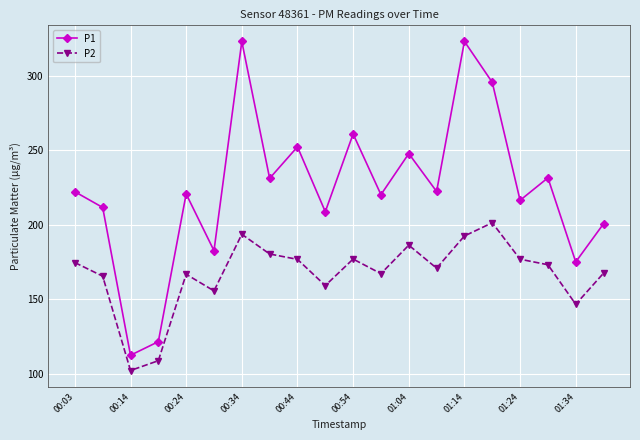

At how many categories does at least one series exceed 275?

3